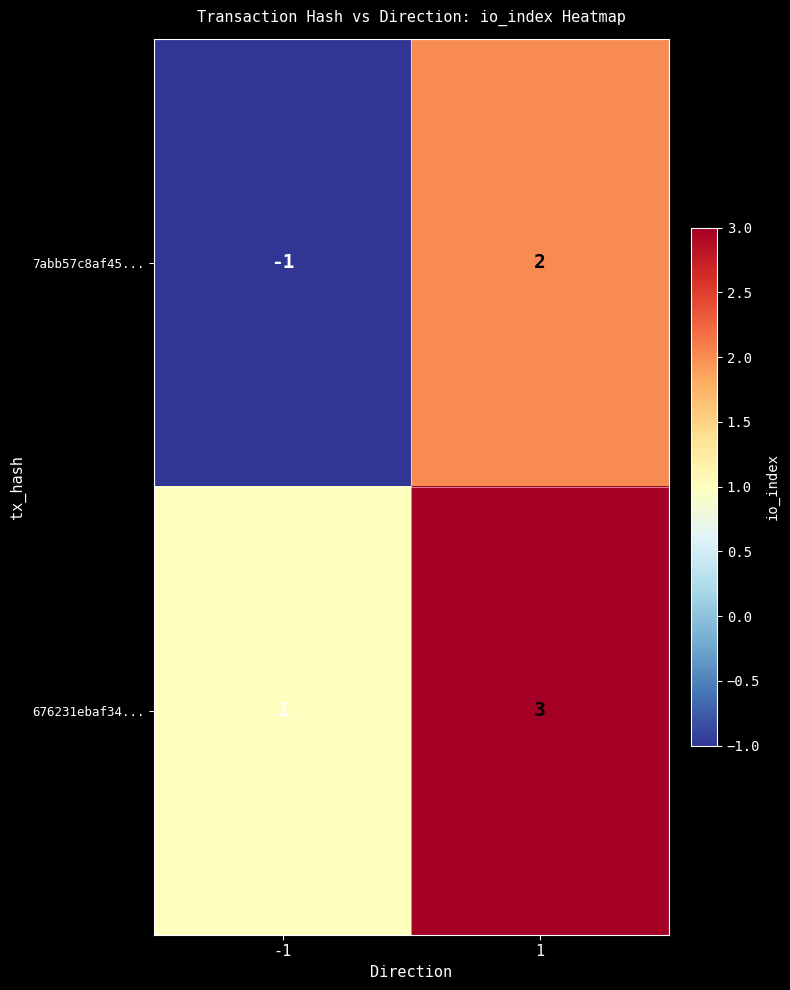

Which series has the largest total across all categories?

676231ebaf34...